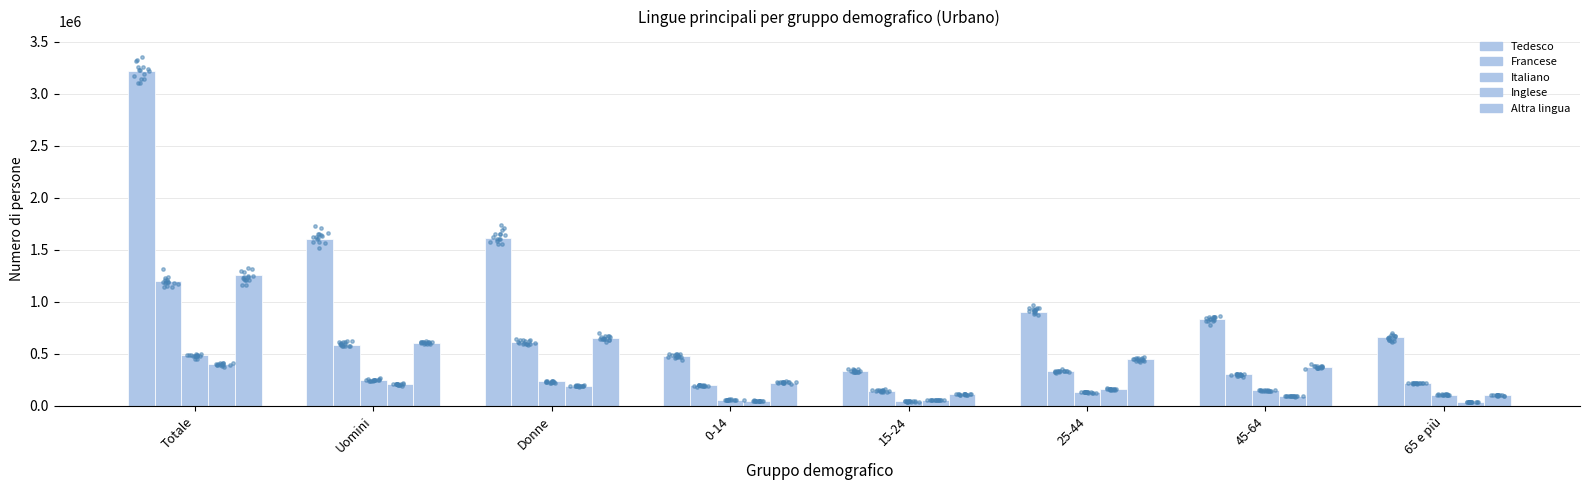

Is the value of Inglese at 0-14 greater than the value of Altra lingua at 0-14?

No